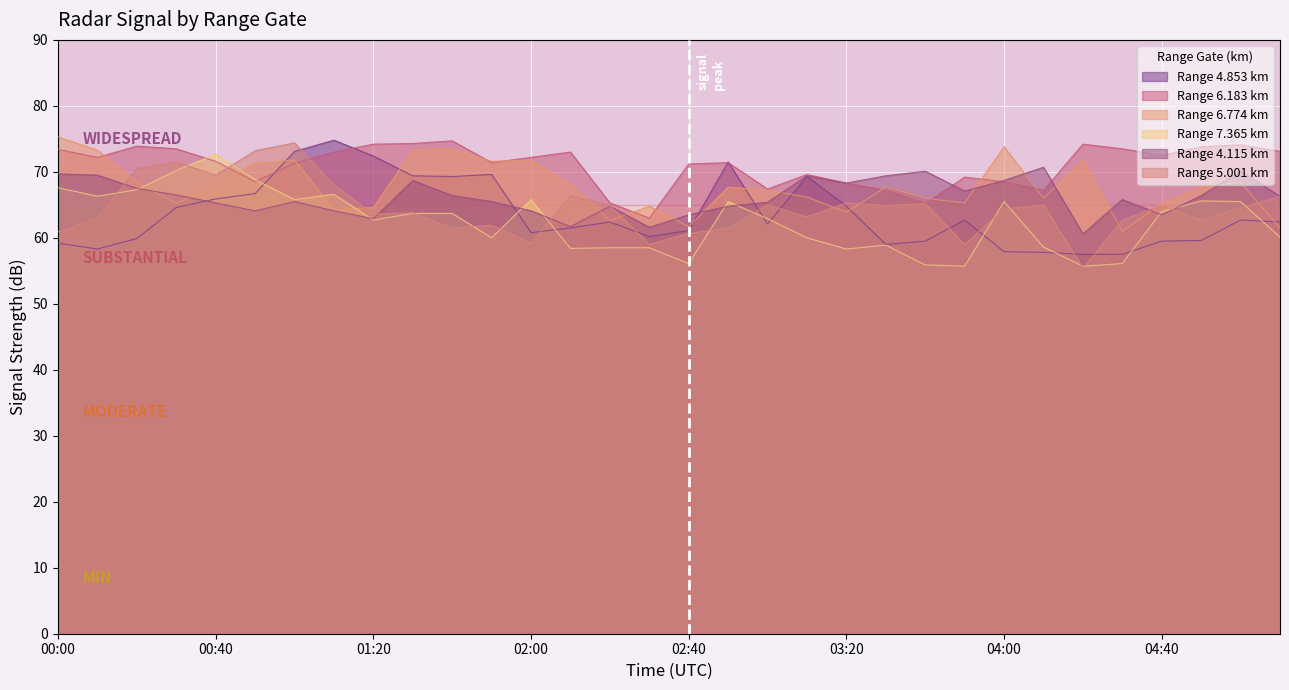

Reading right to left, list all the values displayed in this chart.

4.853: 05:10=62.4	05:00=62.7	04:50=59.6	04:40=59.5	04:30=57.5	04:20=57.5	04:10=57.8	04:00=57.9	03:50=62.7	03:40=59.5	03:30=59.0	03:20=64.8	03:10=69.3	03:00=62.1	02:50=71.5	02:40=61.1	02:30=60.2	02:20=62.4	02:10=61.5	02:00=60.8	01:50=69.6	01:40=69.3	01:30=69.4	01:20=72.4	01:10=74.8	01:00=73.1	00:50=66.7	00:40=65.9	00:30=64.6	00:20=59.9	00:10=58.3	00:00=59.2
6.183: 05:10=73.1	05:00=74.1	04:50=73.8	04:40=72.5	04:30=73.5	04:20=74.2	04:10=67.2	04:00=68.5	03:50=69.2	03:40=65.2	03:30=67.2	03:20=68.3	03:10=69.6	03:00=67.4	02:50=71.4	02:40=71.2	02:30=63.0	02:20=65.3	02:10=73.0	02:00=72.2	01:50=71.4	01:40=74.7	01:30=74.3	01:20=74.2	01:10=73.0	01:00=71.3	00:50=68.5	00:40=71.6	00:30=73.5	00:20=73.9	00:10=72.2	00:00=73.4
6.774: 05:10=61.5	05:00=68.4	04:50=67.7	04:40=65.2	04:30=61.0	04:20=71.8	04:10=66.0	04:00=73.8	03:50=65.3	03:40=66.0	03:30=67.7	03:20=63.9	03:10=66.2	03:00=67.2	02:50=67.7	02:40=61.7	02:30=64.8	02:20=62.6	02:10=68.1	02:00=71.8	01:50=71.6	01:40=73.5	01:30=73.3	01:20=64.6	01:10=64.2	01:00=71.8	00:50=71.3	00:40=67.9	00:30=65.2	00:20=68.4	00:10=73.3	00:00=75.3
7.365: 05:10=60.1	05:00=65.5	04:50=65.6	04:40=64.0	04:30=56.1	04:20=55.7	04:10=58.6	04:00=65.5	03:50=55.7	03:40=55.9	03:30=58.9	03:20=58.3	03:10=60.0	03:00=62.9	02:50=65.5	02:40=56.1	02:30=58.5	02:20=58.5	02:10=58.4	02:00=65.8	01:50=60.0	01:40=63.7	01:30=63.7	01:20=62.7	01:10=66.6	01:00=65.8	00:50=68.8	00:40=72.7	00:30=70.2	00:20=67.3	00:10=66.3	00:00=67.6
4.115: 05:10=66.3	05:00=70.1	04:50=66.4	04:40=63.5	04:30=65.8	04:20=60.6	04:10=70.7	04:00=68.7	03:50=67.1	03:40=70.1	03:30=69.4	03:20=68.3	03:10=69.4	03:00=65.4	02:50=64.8	02:40=63.5	02:30=61.6	02:20=64.8	02:10=61.7	02:00=64.1	01:50=65.5	01:40=66.4	01:30=68.7	01:20=62.9	01:10=64.1	01:00=65.5	00:50=64.1	00:40=65.3	00:30=66.5	00:20=67.5	00:10=69.5	00:00=69.7
5.001: 05:10=66.3	05:00=64.6	04:50=62.7	04:40=64.9	04:30=62.7	04:20=55.4	04:10=65.0	04:00=64.4	03:50=59.0	03:40=65.2	03:30=64.9	03:20=65.3	03:10=63.2	03:00=65.0	02:50=61.5	02:40=60.7	02:30=59.0	02:20=64.9	02:10=66.4	02:00=59.2	01:50=61.9	01:40=61.5	01:30=63.8	01:20=63.6	01:10=68.0	01:00=74.4	00:50=73.2	00:40=69.5	00:30=71.5	00:20=70.5	00:10=63.0	00:00=60.9